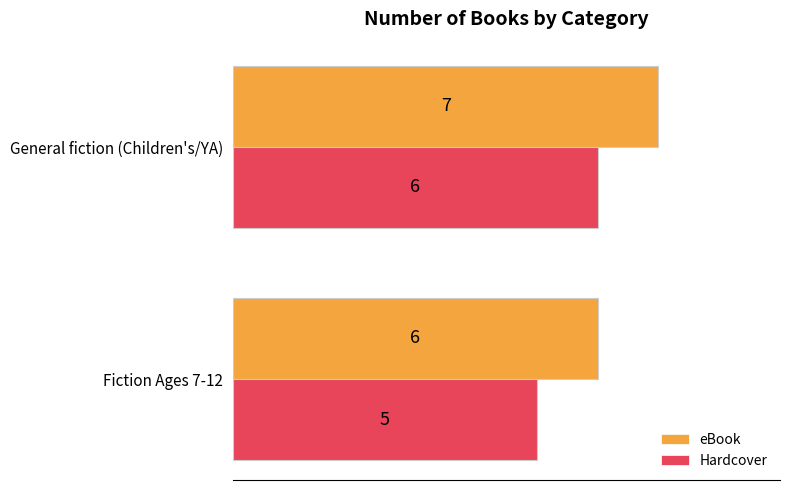

The Hardcover series shows 3 at General fiction (Children's/YA). True or false?

False